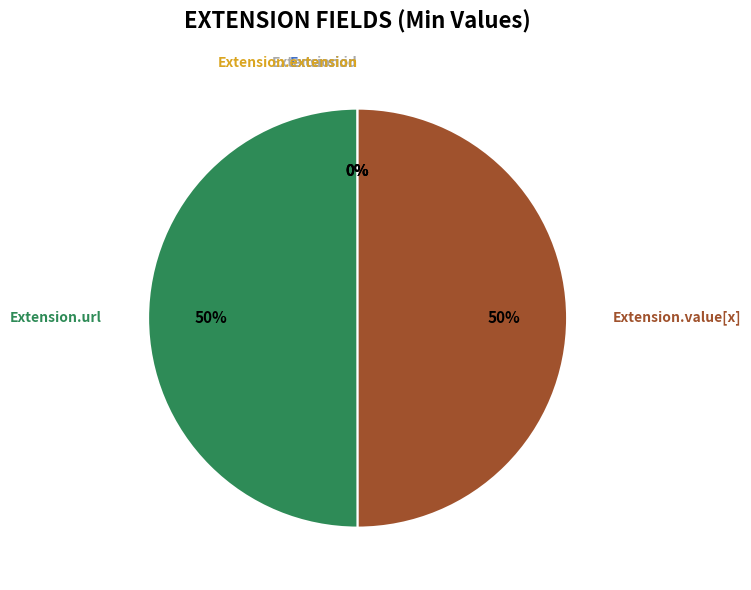

To the nearest percent, what is the difference between the largest and smallest slice percentages?

50%